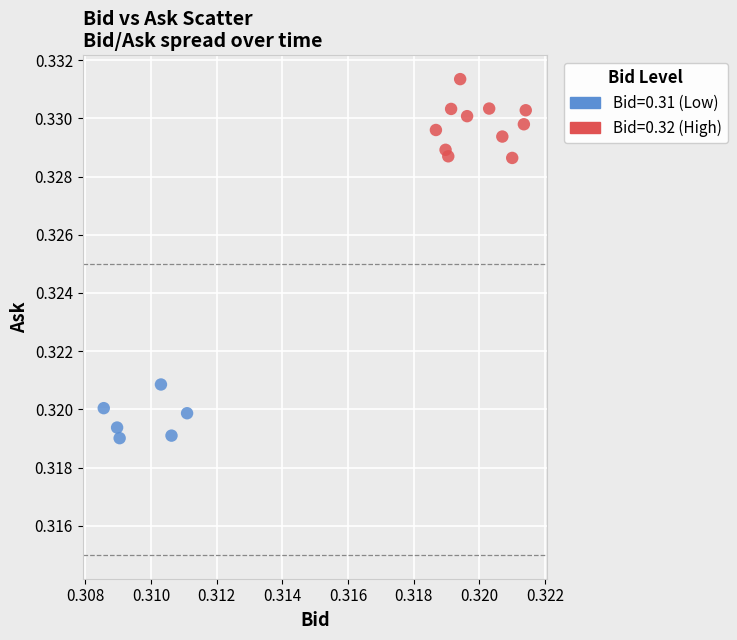

Which series contains the lowest Y value?

Bid=0.31 (Low)